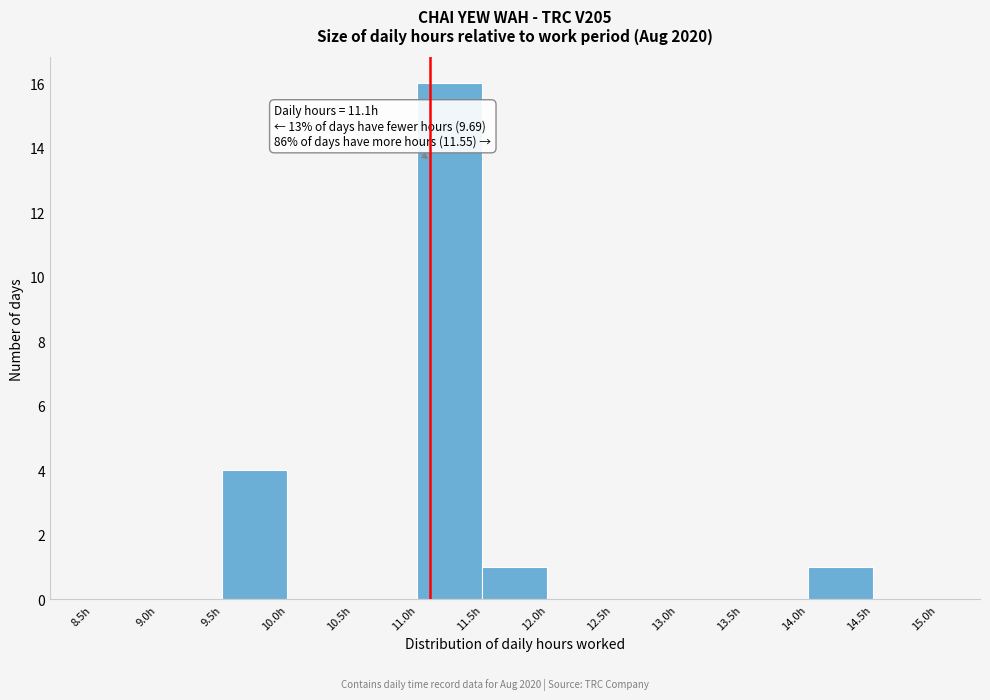

Which range on the x-axis has the tallest bar?

11.0 to 11.5